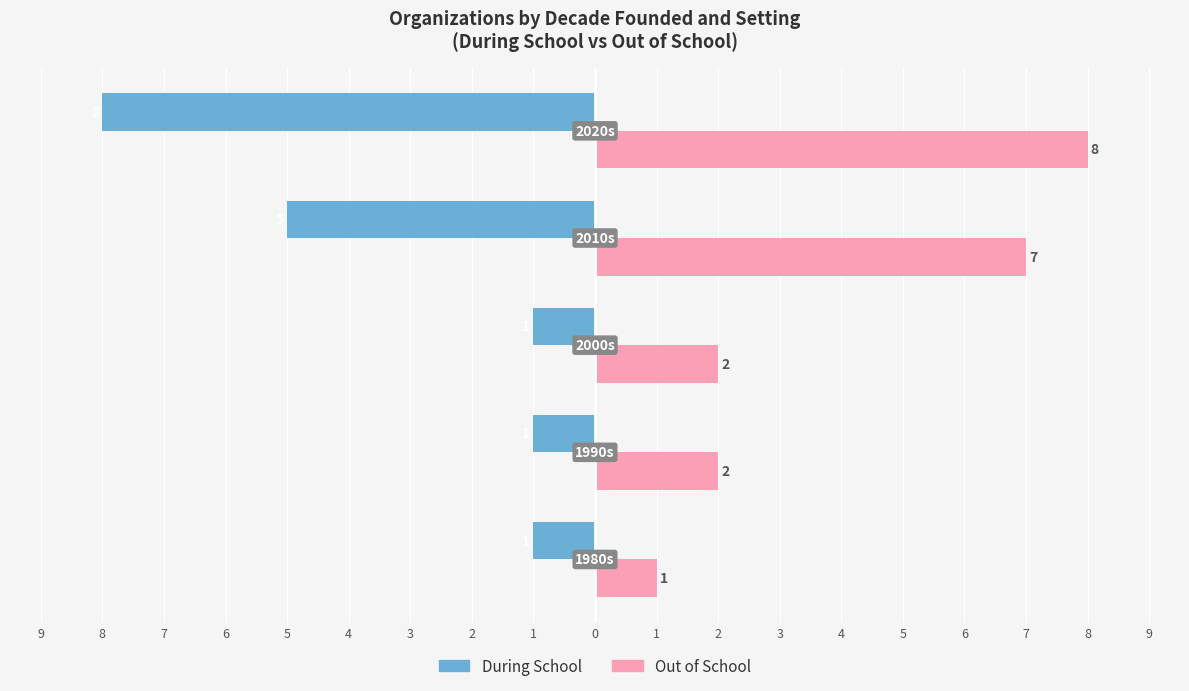

Which series has the widest spread of values?

During School